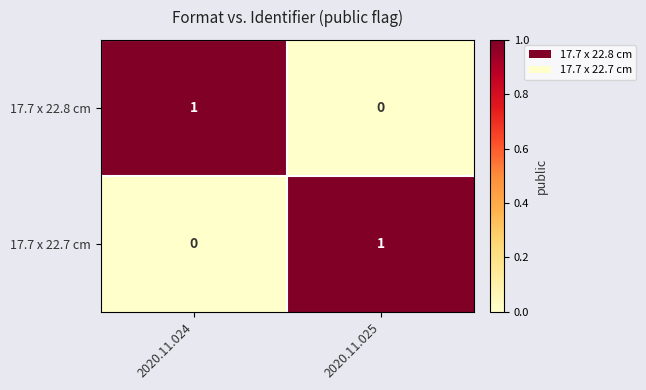

Rank the series at 2020.11.024 from highest to lowest value.

17.7 x 22.8 cm, 17.7 x 22.7 cm